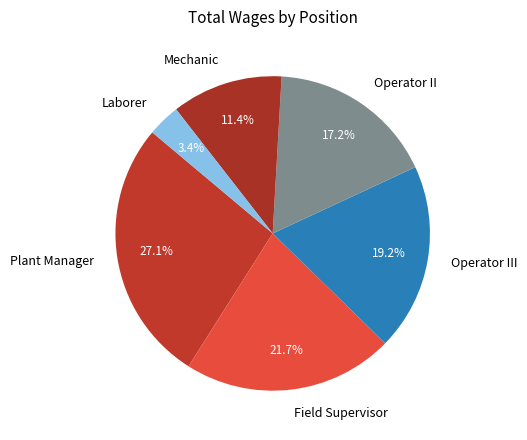

How many segments does this pie chart have?

6